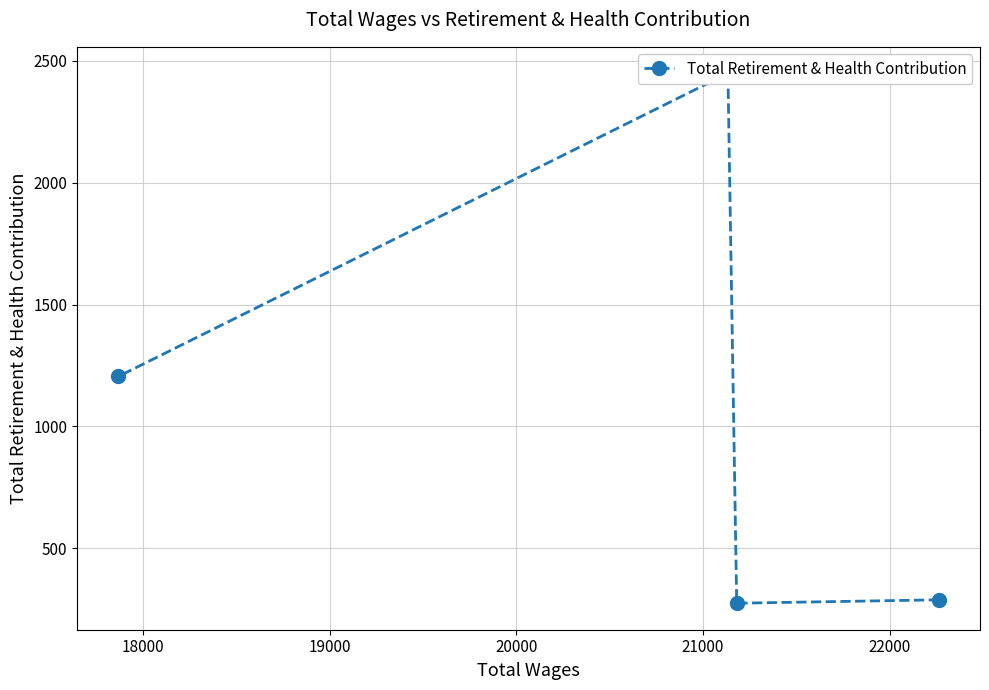

How many points are higher than both their immediate neighbors (excluding endpoints)?

1